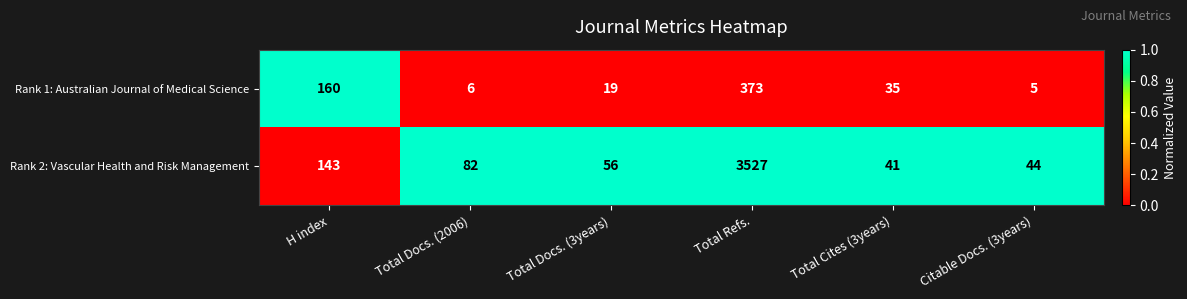

Where is Rank 2: Vascular Health and Risk Management nearest to the value 1784?

H index